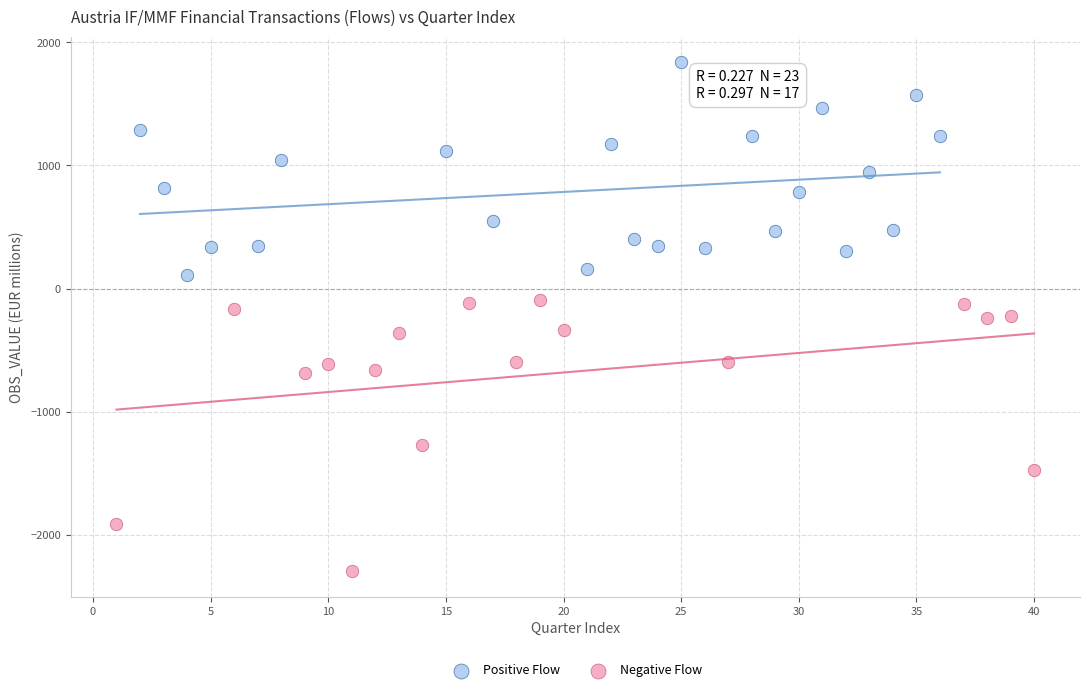

Which series reaches the maximum Y coordinate?

Positive Flow